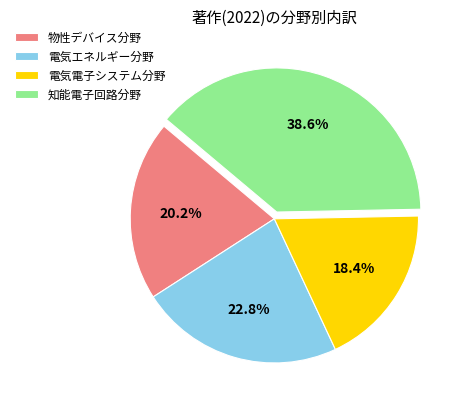

Which category has the biggest portion of the pie?

知能電子回路分野